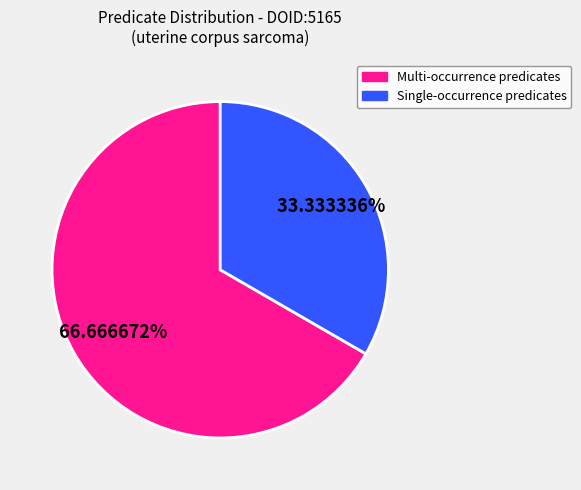

Does any single category account for the majority?

Yes